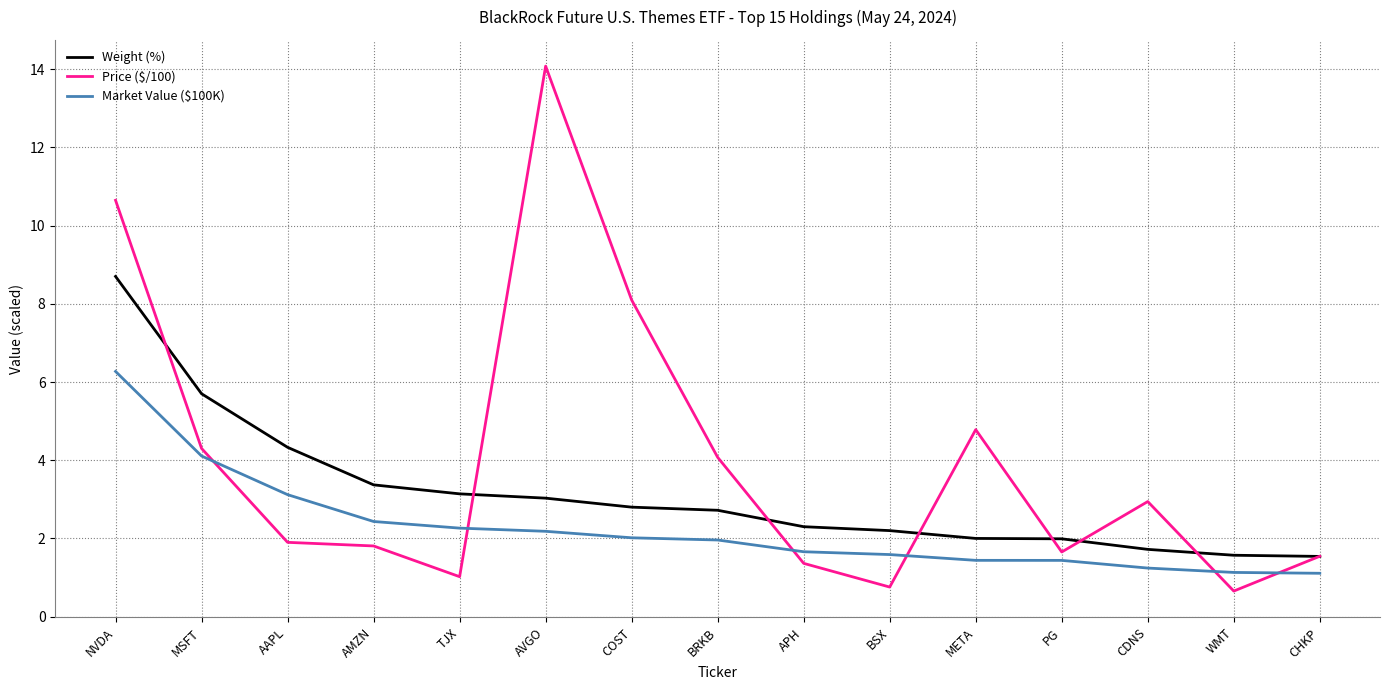

What is the sum of the Weight (%) values at MSFT and CDNS?

7.4